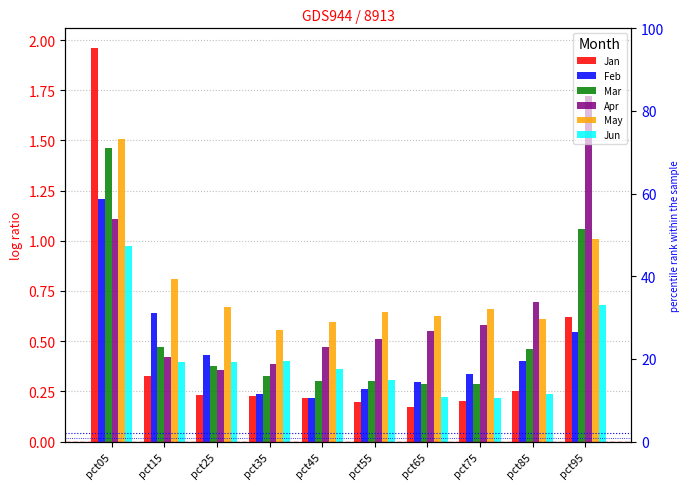

Which series changed the most between pct15 and pct25?

Feb